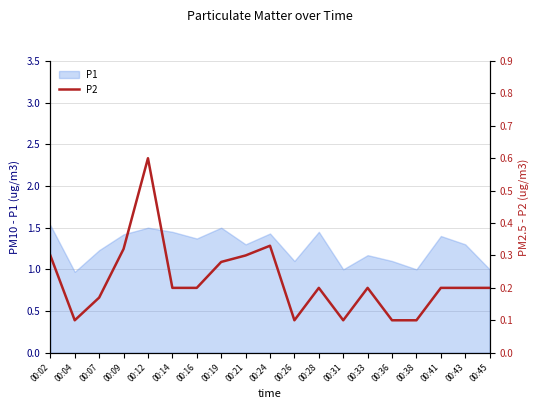

The value of P1 at 00:31 is 1.7. True or false?

False